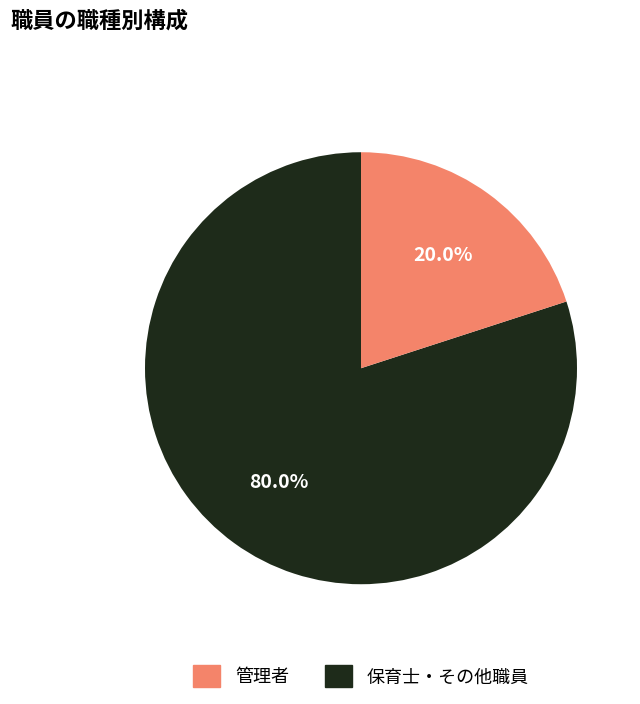

Is there any slice that represents more than half of the pie?

Yes